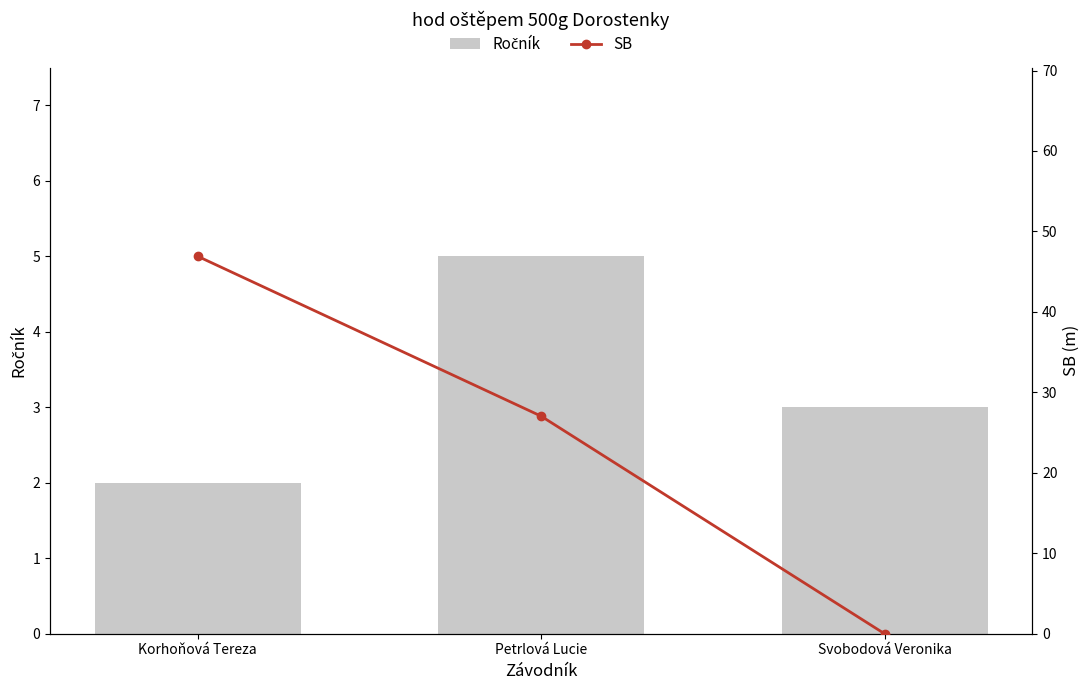

Which series has the widest spread of values?

SB